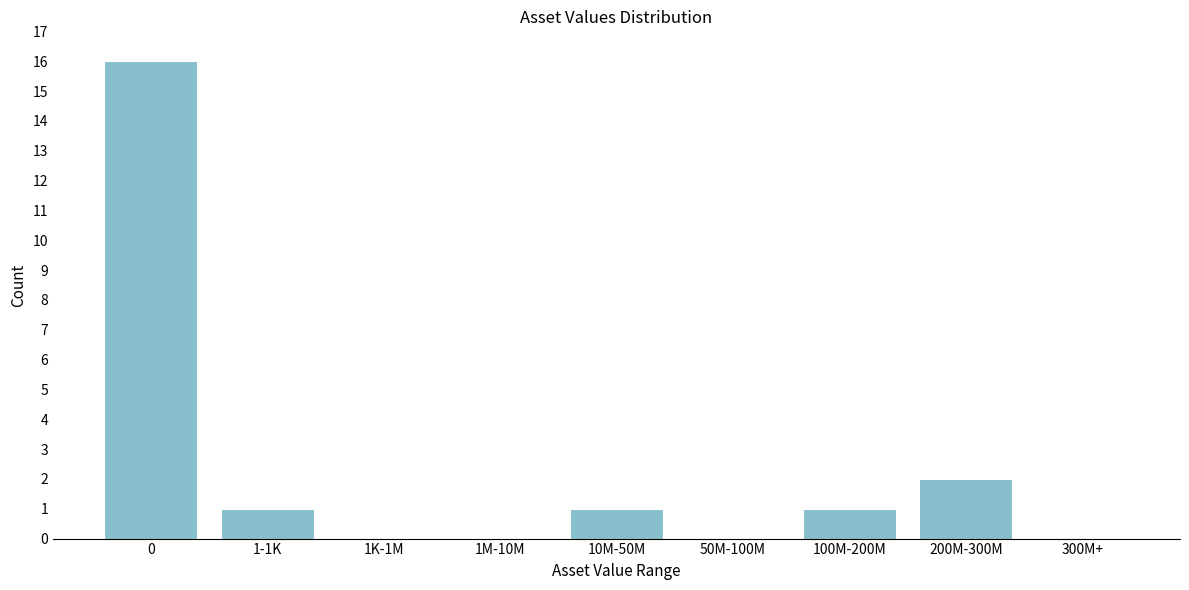

Reading right to left, extract all data points from this chart.

300M+=0	200M-300M=2	100M-200M=1	50M-100M=0	10M-50M=1	1M-10M=0	1K-1M=0	1-1K=1	0=16